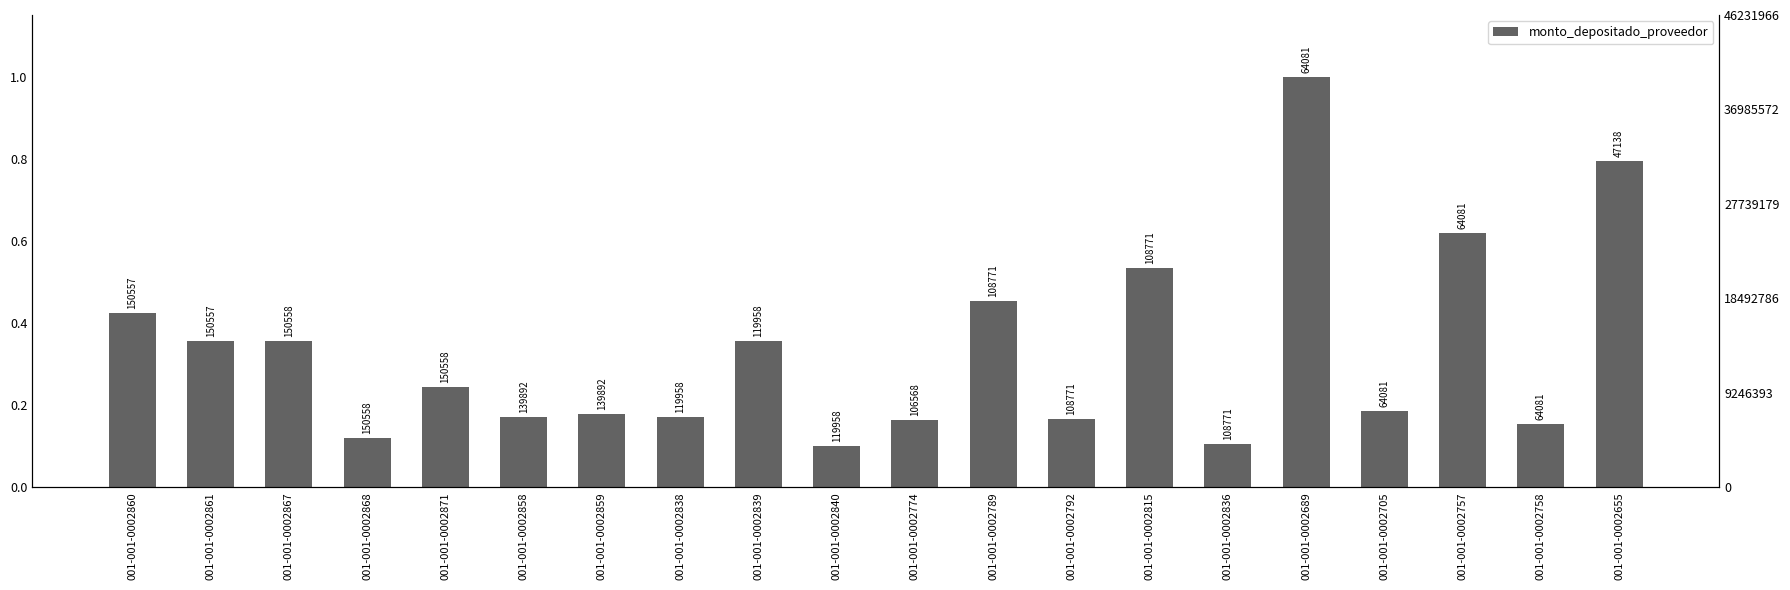

Reading left to right, transcribe all the data shown in this chart.

0.4	0.4	0.4	0.1	0.2	0.2	0.2	0.2	0.4	0.1	0.2	0.5	0.2	0.5	0.1	1.0	0.2	0.6	0.2	0.8